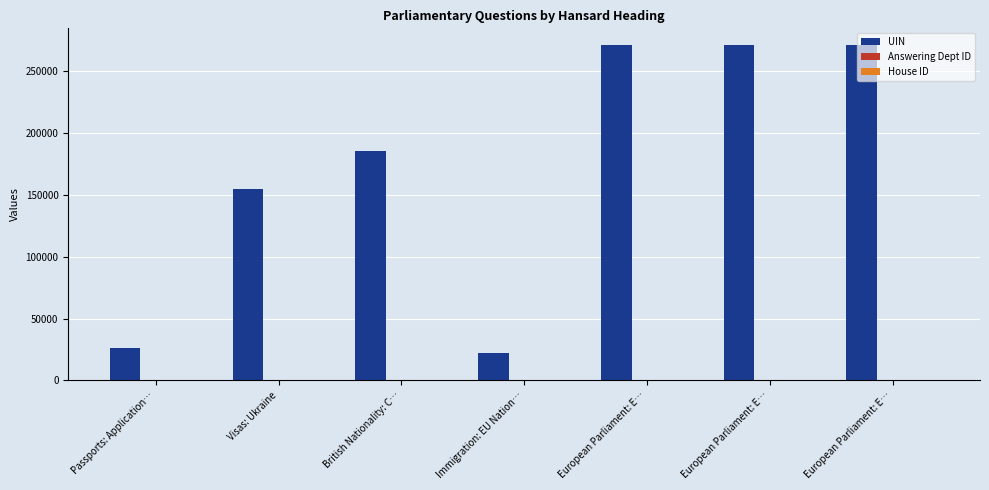

What is the label of the 3rd bar from the left?

British Nationality: C…